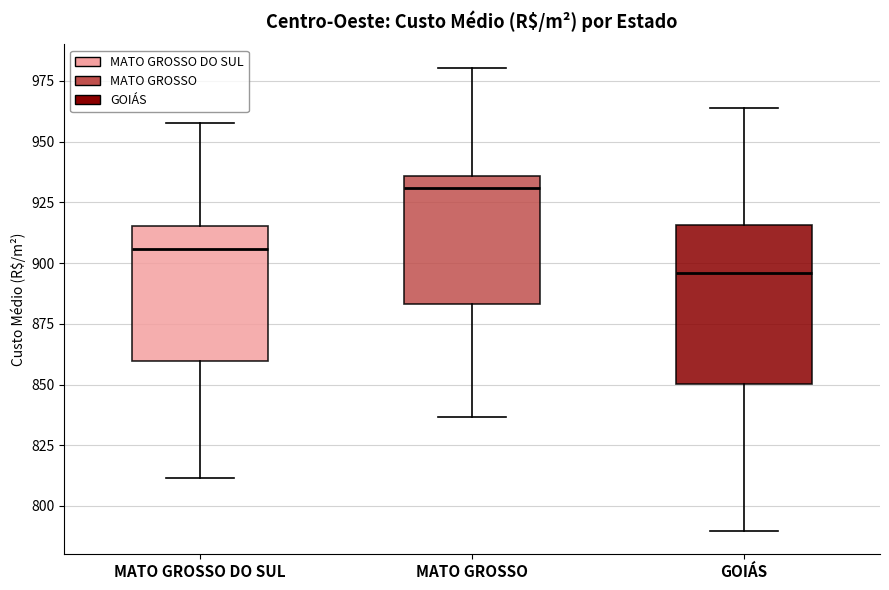

Reading left to right, transcribe this box plot: for each box, give where its median line is, the range the box spans, and where its two whiskers end, as read against the y-axis. The values are not printed on the chart, so give them approximately, as read against the axis.

MATO GROSSO DO SUL: median 905, box 860 to 915, whiskers 810 to 960
MATO GROSSO: median 930, box 885 to 935, whiskers 835 to 980
GOIÁS: median 895, box 850 to 915, whiskers 790 to 965